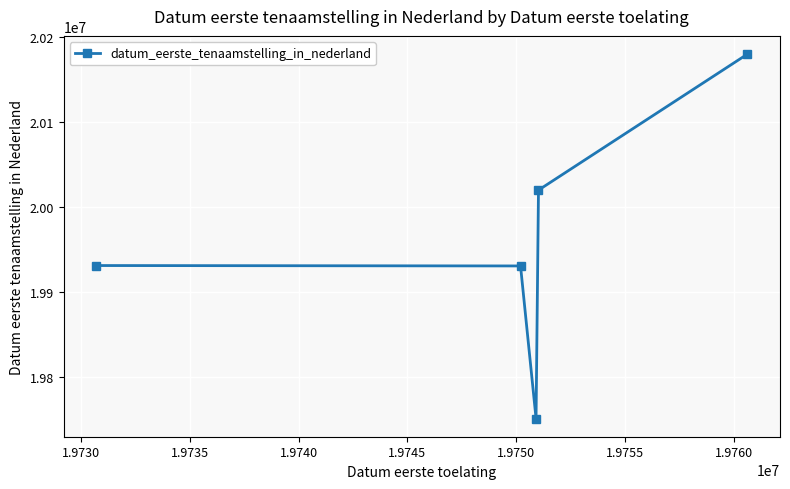

True or false: there are more than 2 points higher than both neighbors.

False